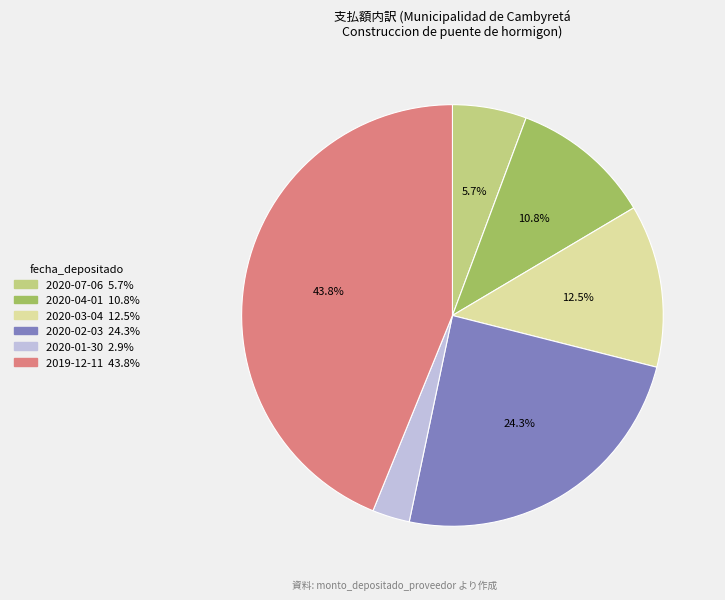

The 2020-04-01 slice represents 5% of the pie. True or false?

False